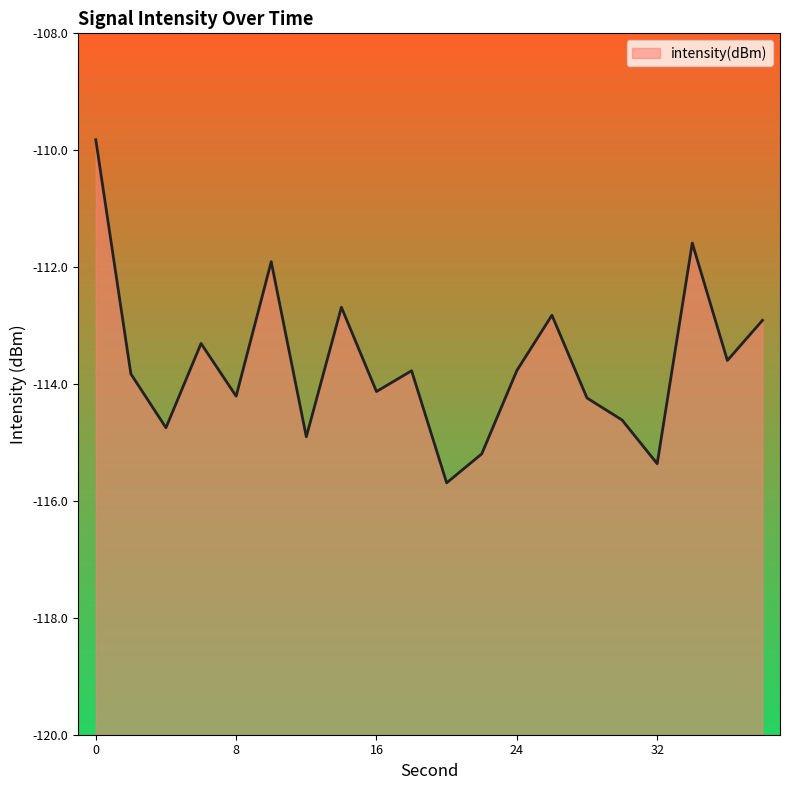

Rank the categories by value from highest to lowest.

0, 34, 10, 14, 26, 38, 6, 36, 24, 18, 2, 16, 8, 28, 30, 4, 12, 22, 32, 20